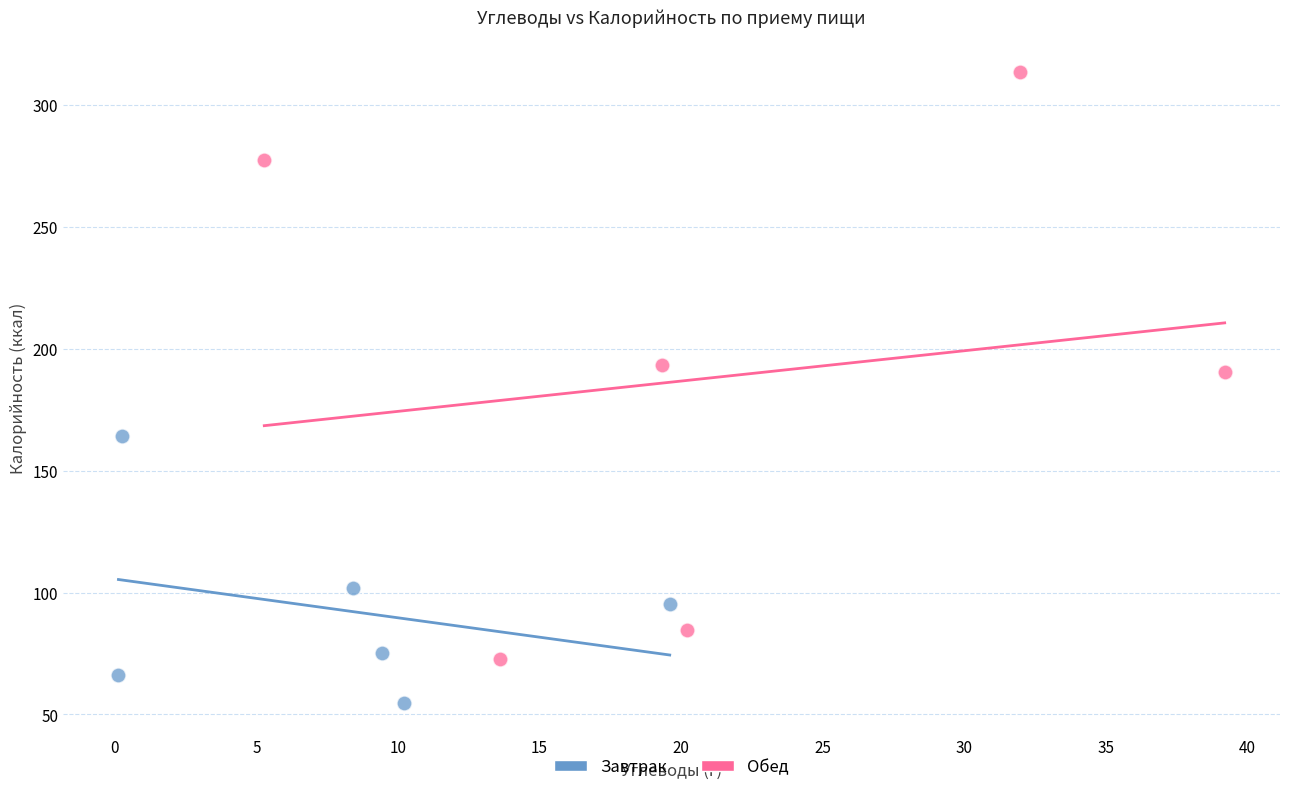

Which series reaches the minimum Y coordinate?

Завтрак